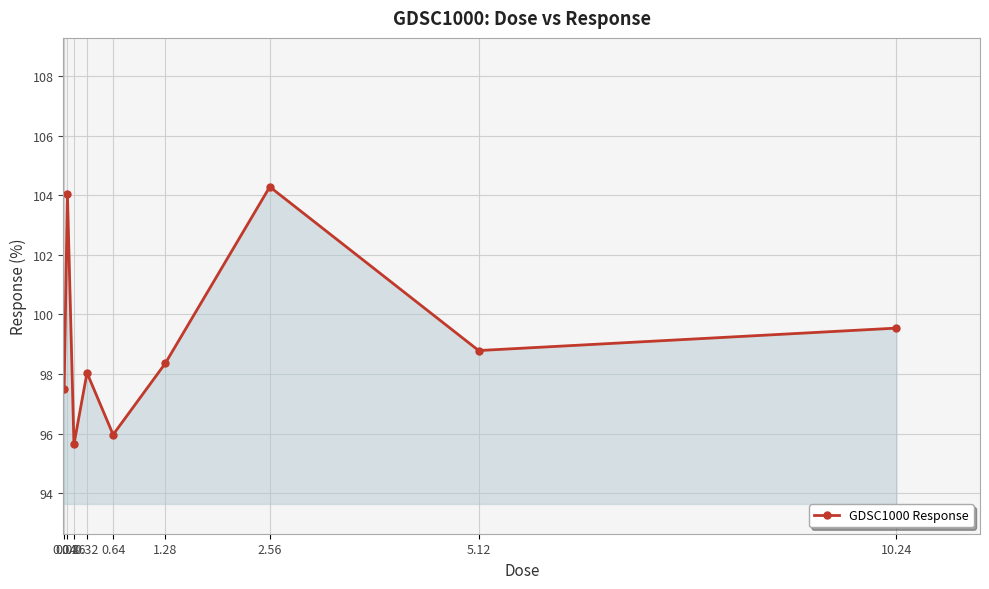

At which category does the chart reach its peak across all series?

2.56